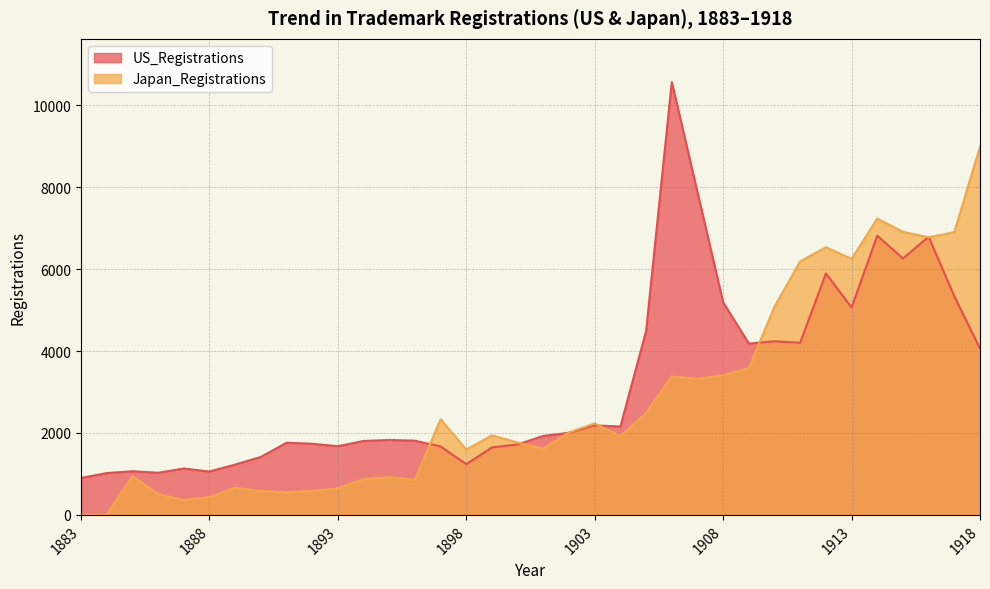

At which label does Japan_Registrations reach its peak?

1918